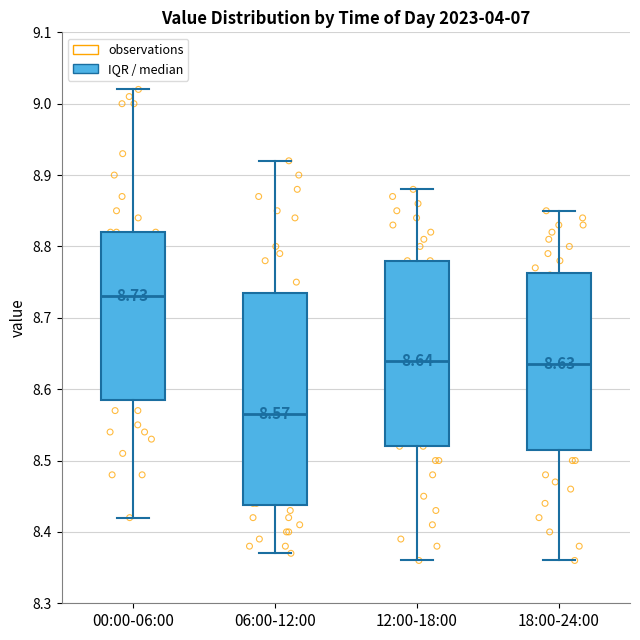

Which box has the lowest median line?

06:00-12:00